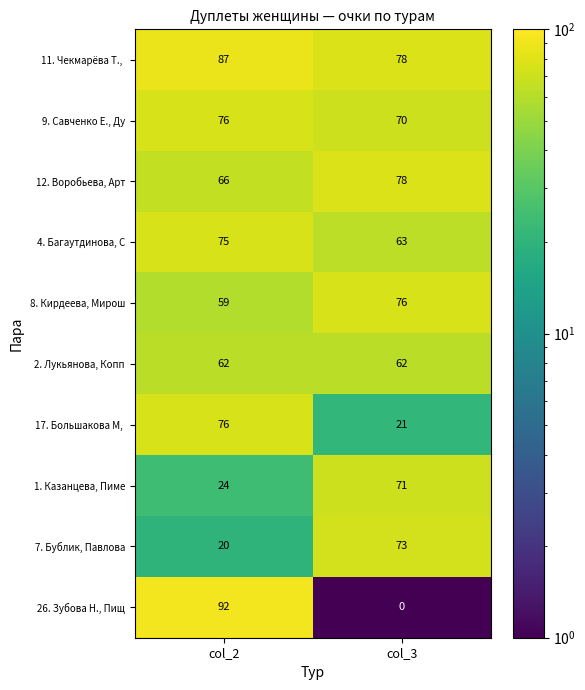

What is the sum of the 26. Зубова Н., Пищ values at col_2 and col_3?

92